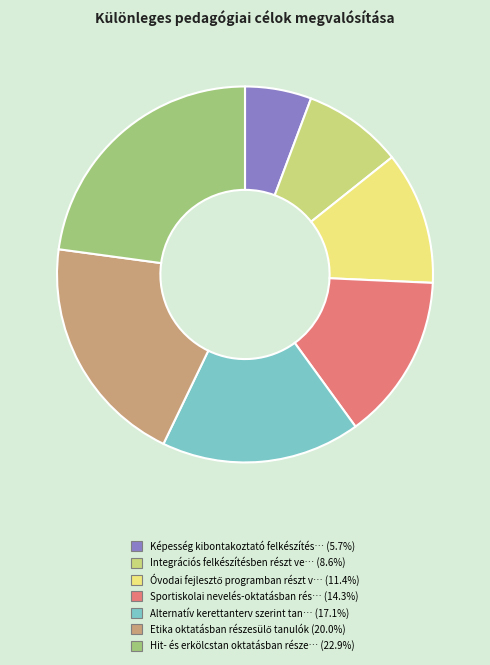

Is there any slice that represents more than half of the pie?

No